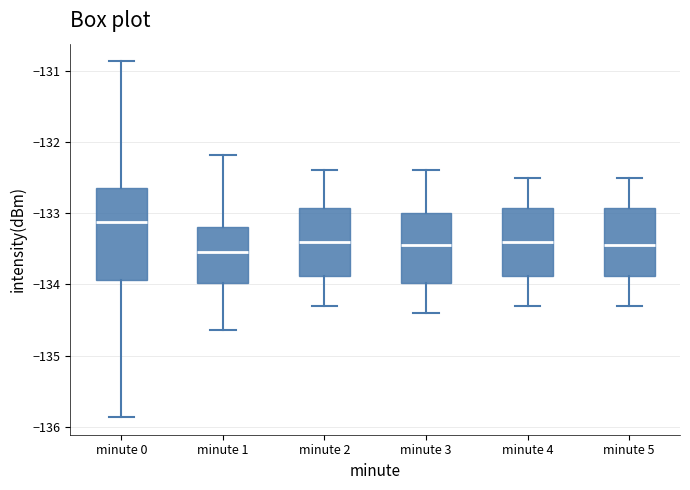

Where is the lower edge of the box for minute 0 on the y-axis? The values are not printed on the chart, so give them approximately, as read against the axis.

-133.9